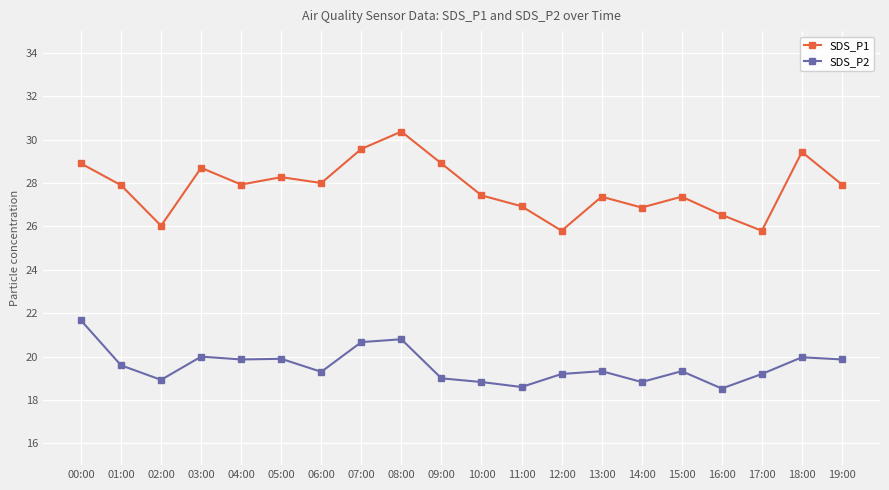

What is the difference between the second highest and second lowest values in the SDS_P2 series?

2.2